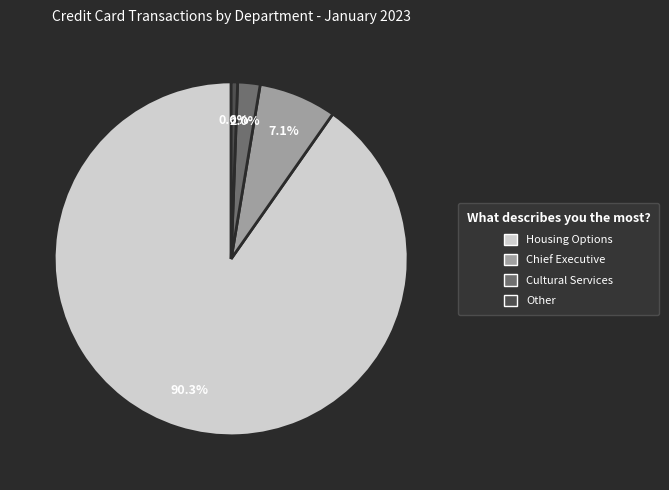

Between Cultural Services and Chief Executive, which is larger?

Chief Executive